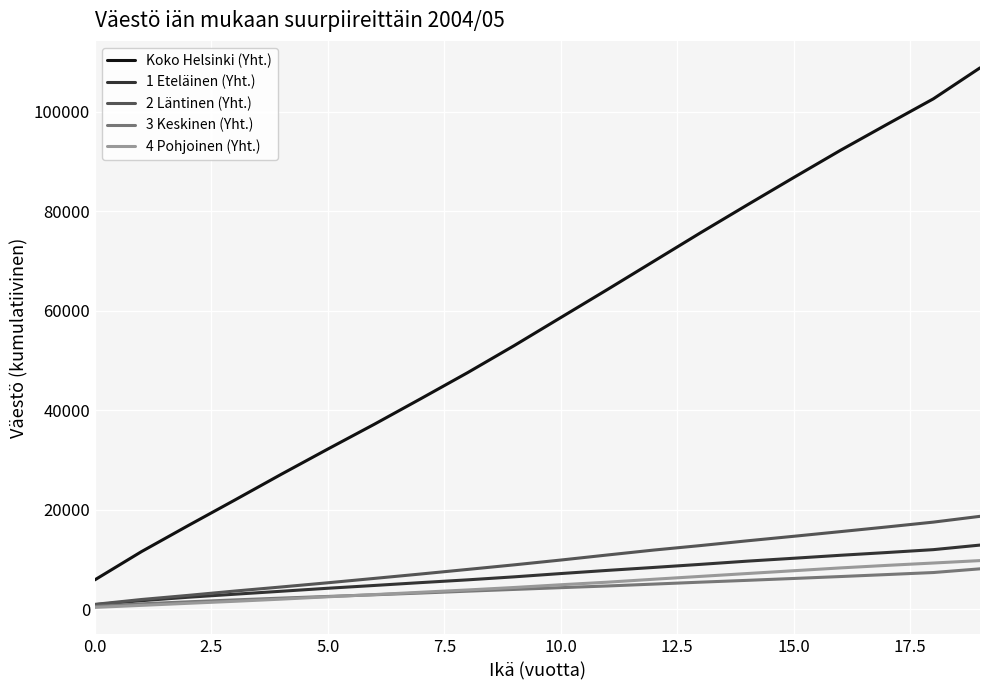

What is the difference between the maximum and minimum values in the 2 Läntinen (Yht.) series?

17685